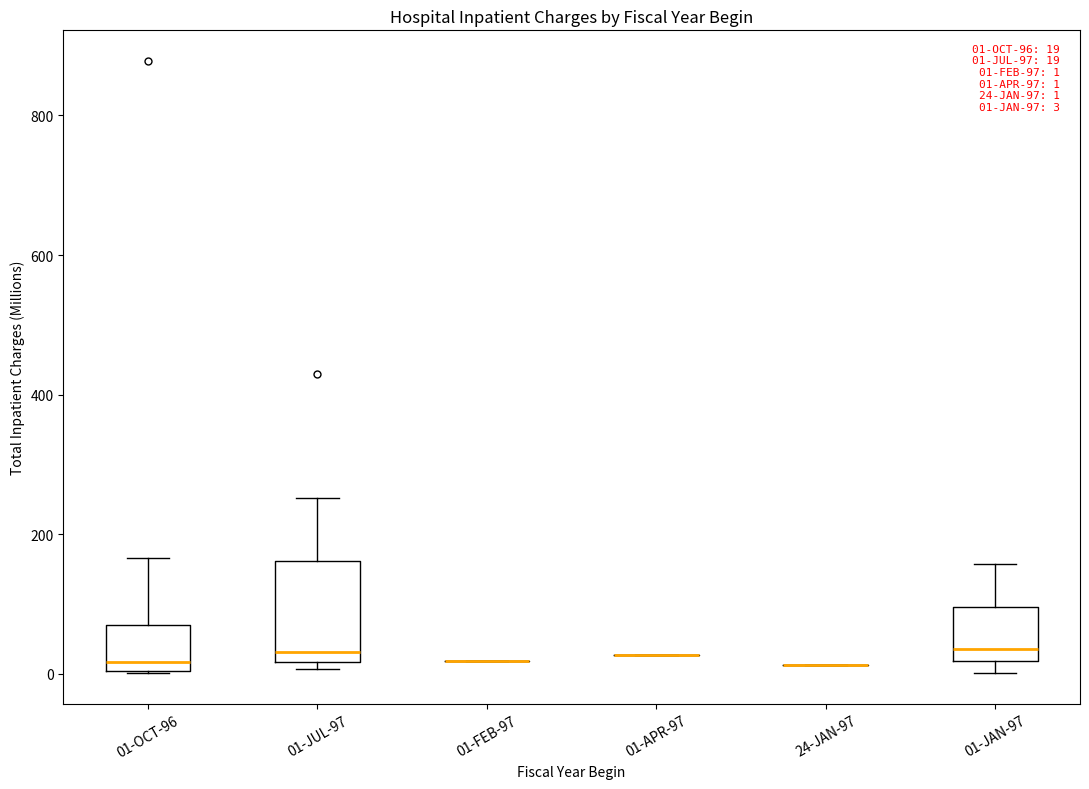

Which box is the tallest, from its lower edge to its upper edge?

01-JUL-97